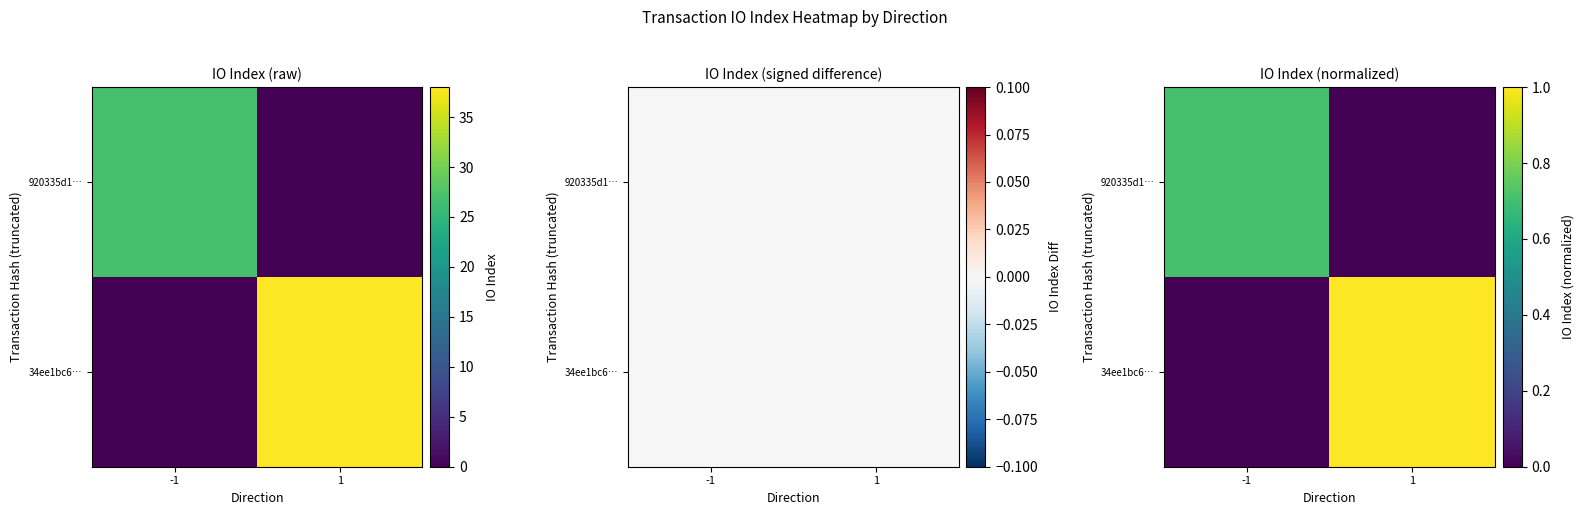

At -1, list the series in order from largest to smallest.

920335d1…, 34ee1bc6…